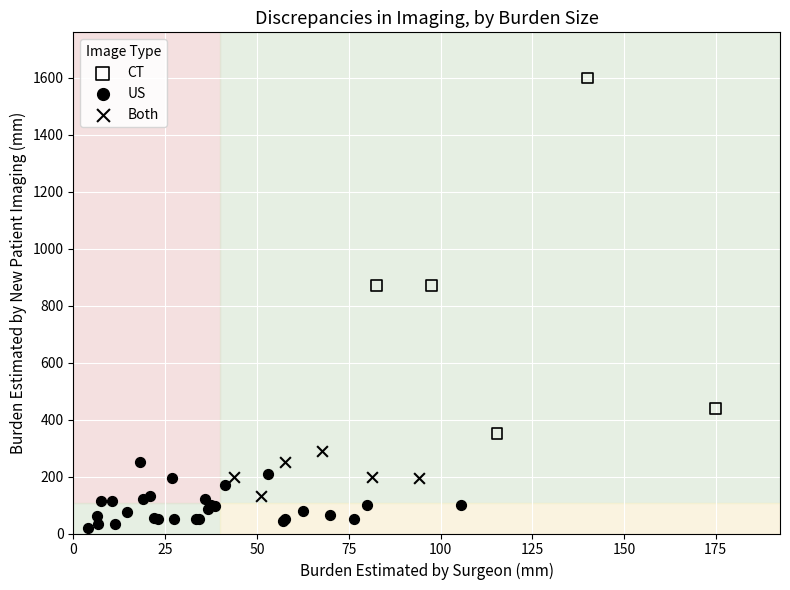

Which series reaches the maximum Y coordinate?

CT